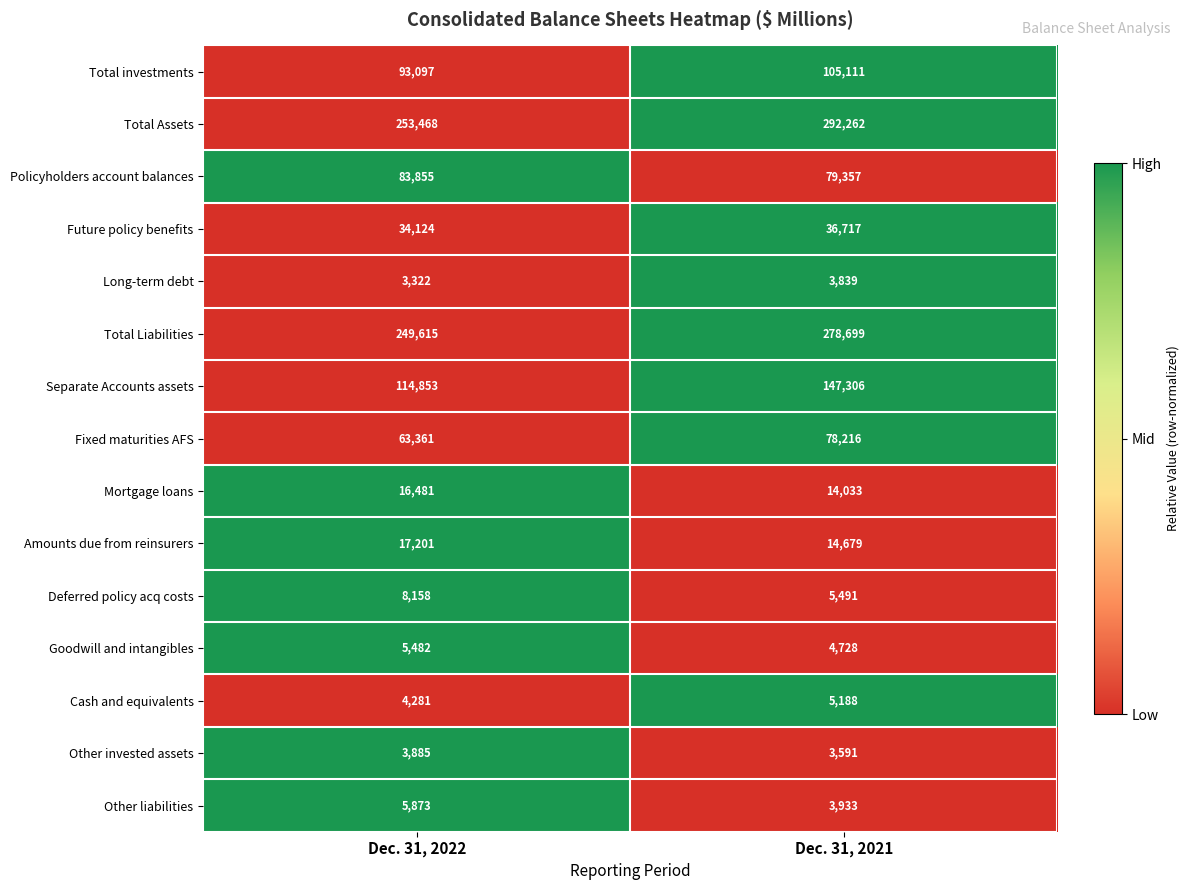

Reading right to left, list all the values displayed in this chart.

Total investments: 105111	93097
Total Assets: 292262	253468
Policyholders account balances: 79357	83855
Future policy benefits: 36717	34124
Long-term debt: 3839	3322
Total Liabilities: 278699	249615
Separate Accounts assets: 147306	114853
Fixed maturities AFS: 78216	63361
Mortgage loans: 14033	16481
Amounts due from reinsurers: 14679	17201
Deferred policy acq costs: 5491	8158
Goodwill and intangibles: 4728	5482
Cash and equivalents: 5188	4281
Other invested assets: 3591	3885
Other liabilities: 3933	5873